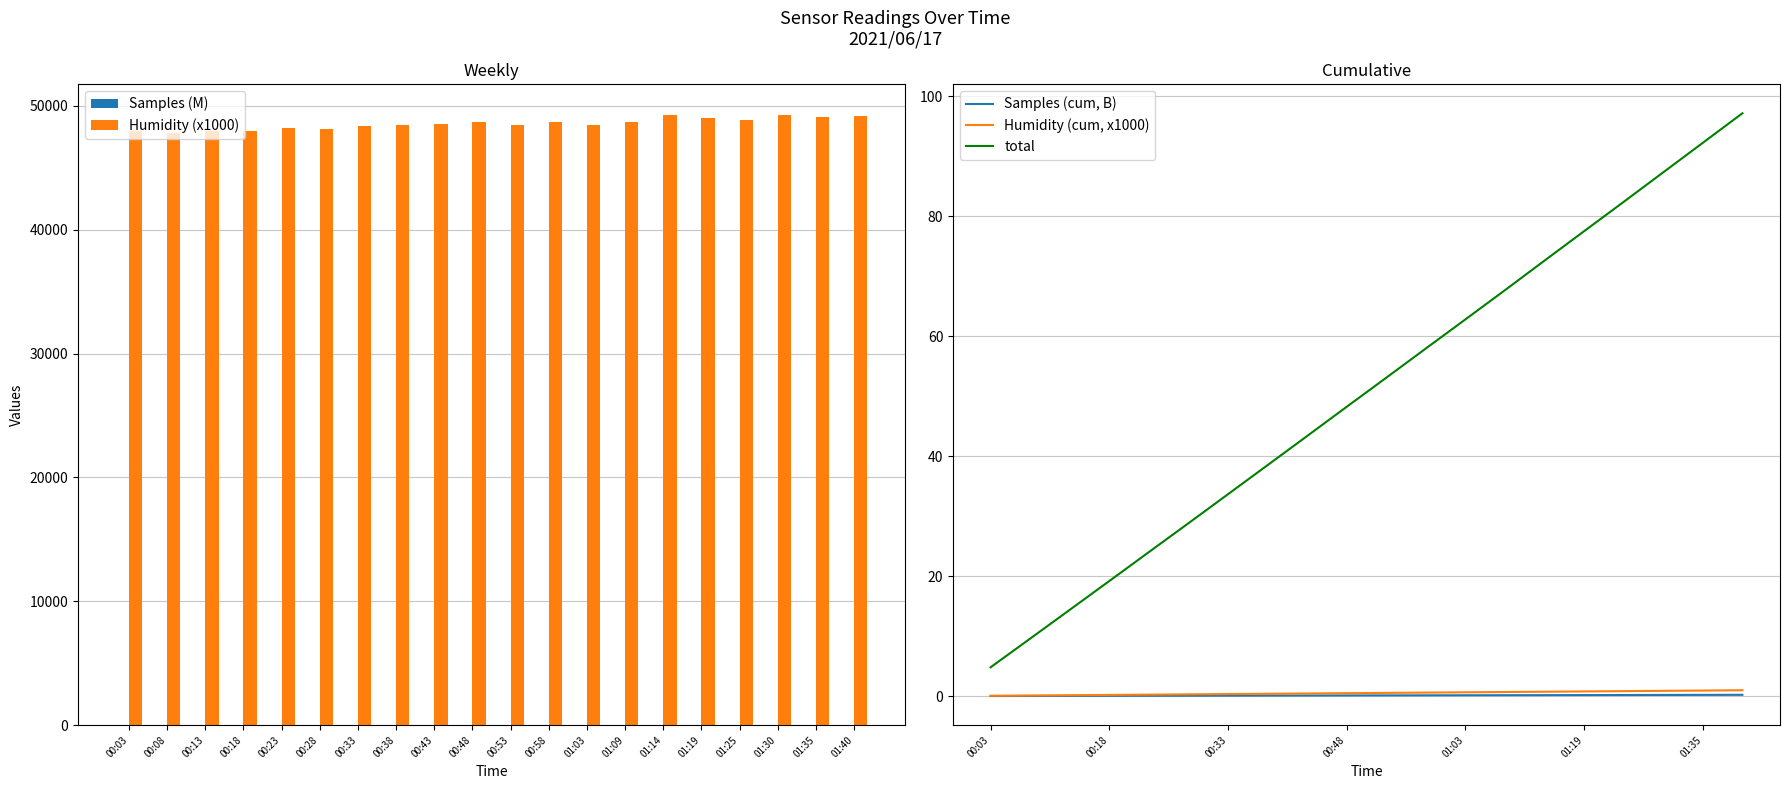

Reading right to left, transcribe all the data shown in this chart.

Samples (M): 10.4	10.4	10.4	10.4	10.4	10.4	10.4	10.4	10.4	10.4	10.4	10.4	10.4	10.4	10.4	10.4	10.4	10.4	10.4	10.4
Humidity (x1000): 49220.0	49140.0	49240.0	48840.0	48990.0	49290.0	48710.0	48490.0	48670.0	48460.0	48700.0	48530.0	48440.0	48370.0	48100.0	48200.0	47990.0	47950.0	47780.0	47960.0
Samples (cum, B): 0.2	0.2	0.2	0.2	0.2	0.2	0.1	0.1	0.1	0.1	0.1	0.1	0.1	0.1	0.1	0.1	0.0	0.0	0.0	0.0
Humidity (cum, x1000): 1.0	0.9	0.9	0.8	0.8	0.7	0.7	0.6	0.6	0.5	0.5	0.4	0.4	0.3	0.3	0.2	0.2	0.1	0.1	0.0
total: 97.1	92.2	87.3	82.4	77.5	72.6	67.6	62.8	57.9	53.1	48.2	43.3	38.5	33.6	28.8	24.0	19.2	14.4	9.6	4.8